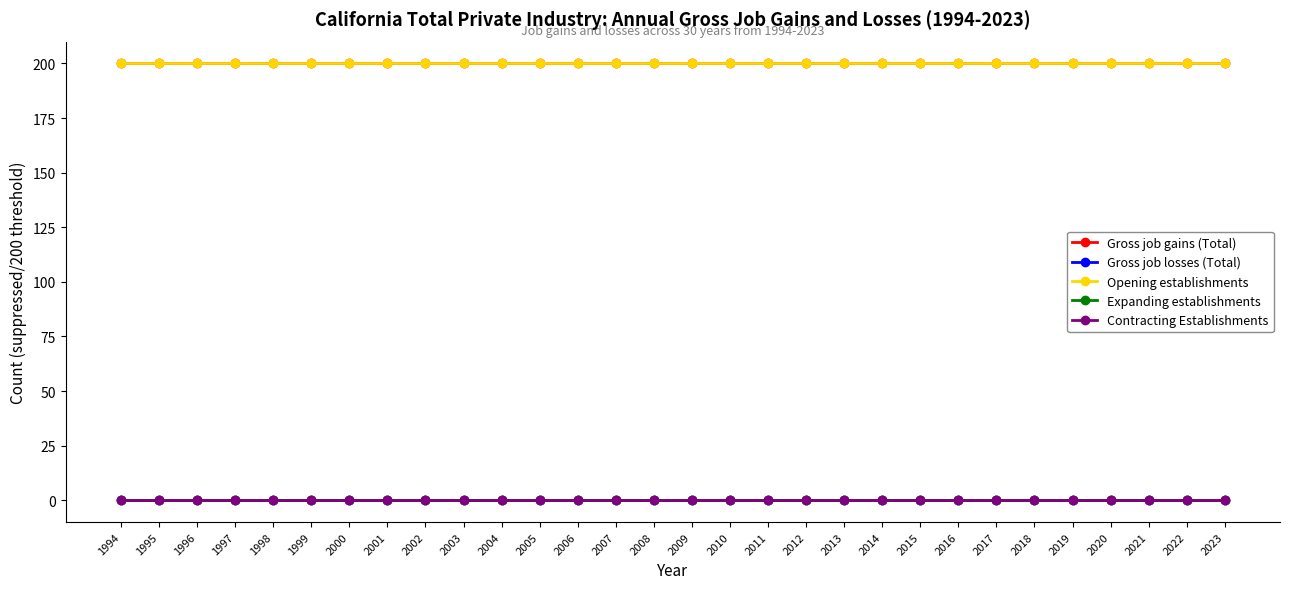

Is the value of Gross job gains (Total) at 2010 greater than the value of Gross job losses (Total) at 2014?

Yes